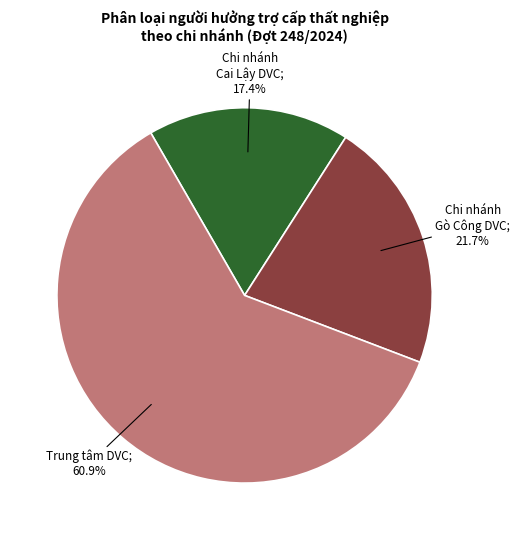

Is there any slice that represents more than half of the pie?

Yes